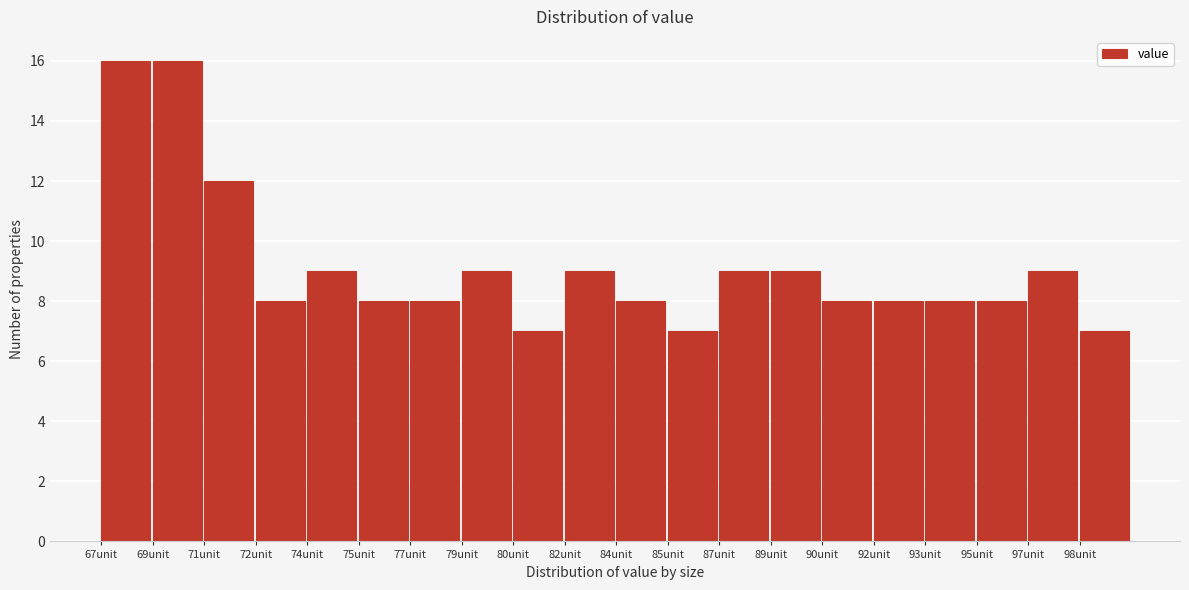

Reading left to right, what are all the values shown in this chart?

16	16	12	8	9	8	8	9	7	9	8	7	9	9	8	8	8	8	9	7